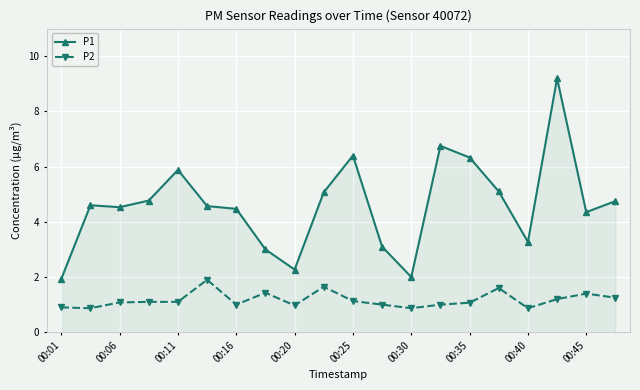

What are all the series names shown in the legend?

P1, P2